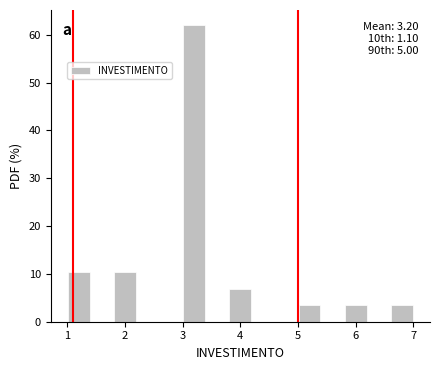

Which range on the x-axis has the tallest bar?

3.0 to 3.4